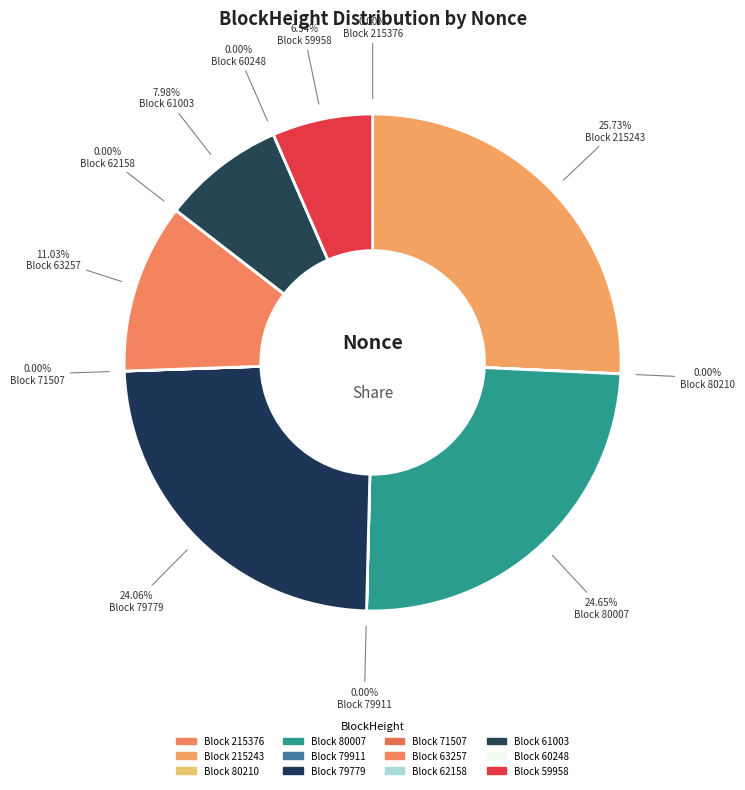

To the nearest percent, what is the difference between the 62158 and 215243 slice percentages?

26%